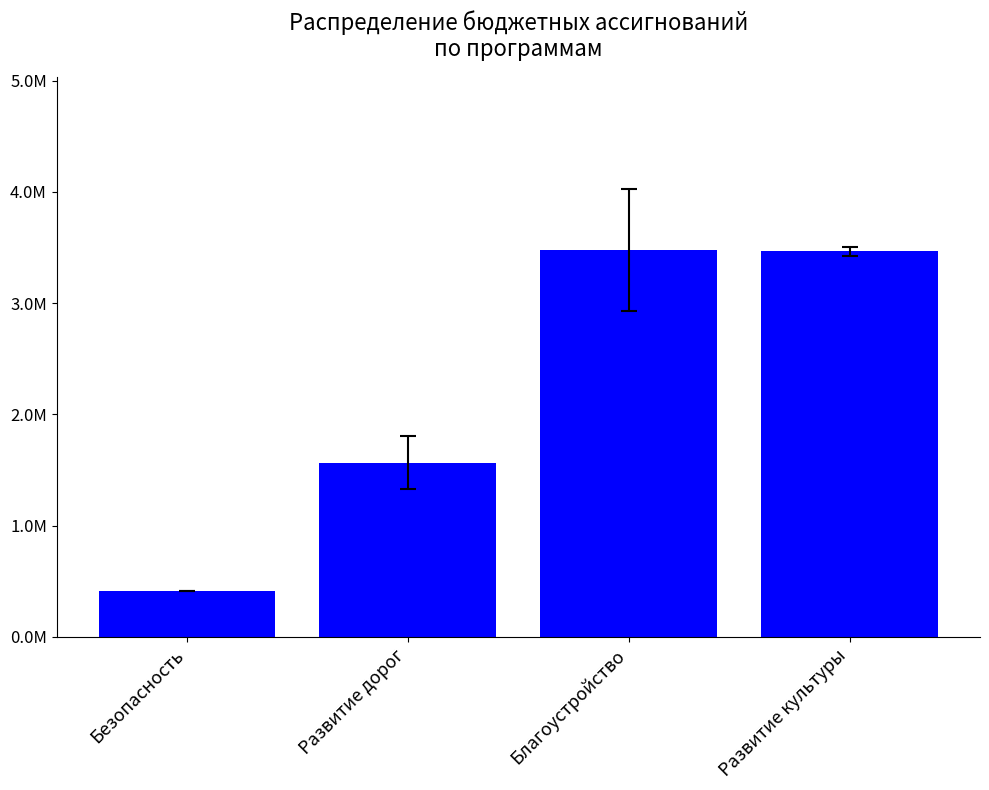

Does the chart contain any negative values?

No